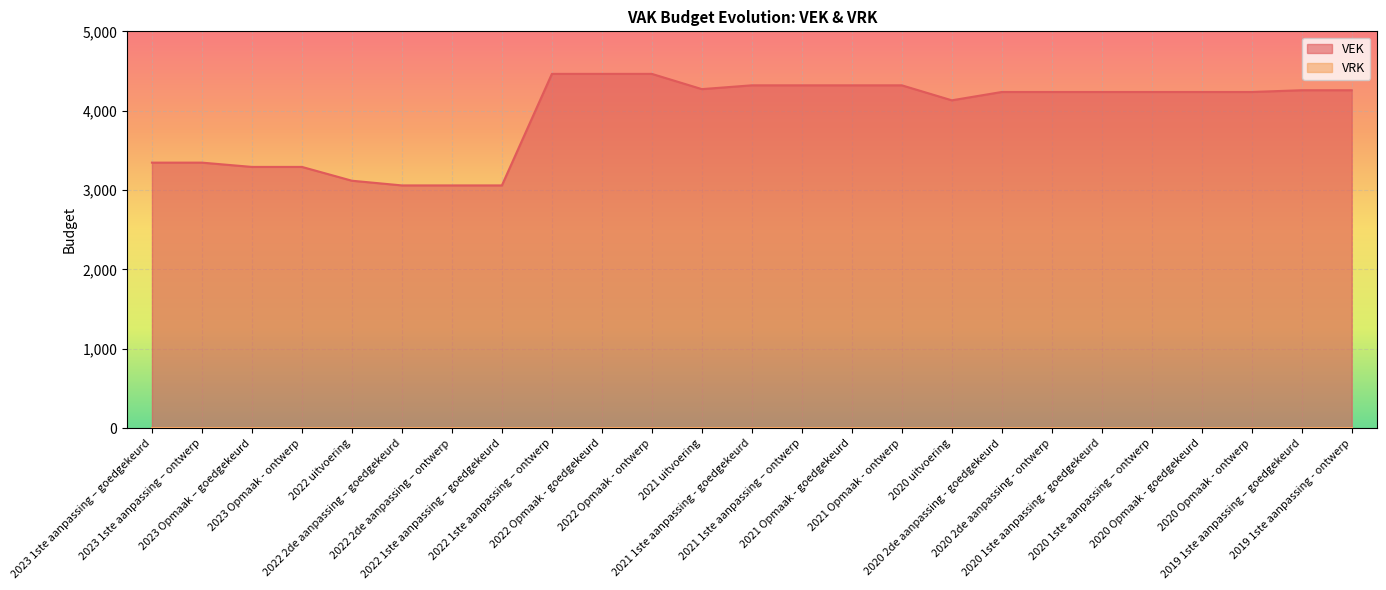

Between 2019 1ste aanpassing - ontwerp and 2020 Opmaak - ontwerp, which is larger?

2019 1ste aanpassing - ontwerp